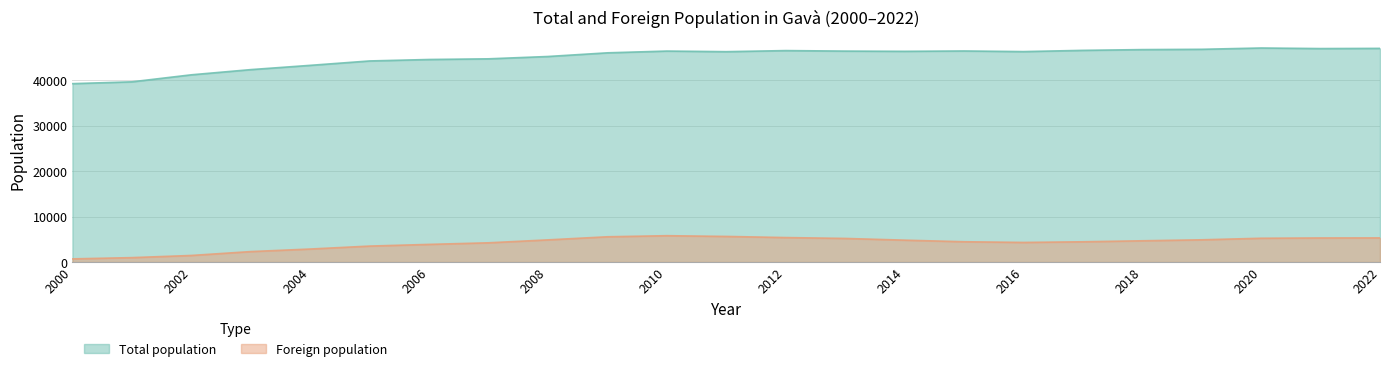

List the labels in order of Total population value, largest first.

2020, 2022, 2021, 2019, 2018, 2017, 2012, 2015, 2010, 2013, 2014, 2016, 2011, 2009, 2008, 2007, 2006, 2005, 2004, 2003, 2002, 2001, 2000